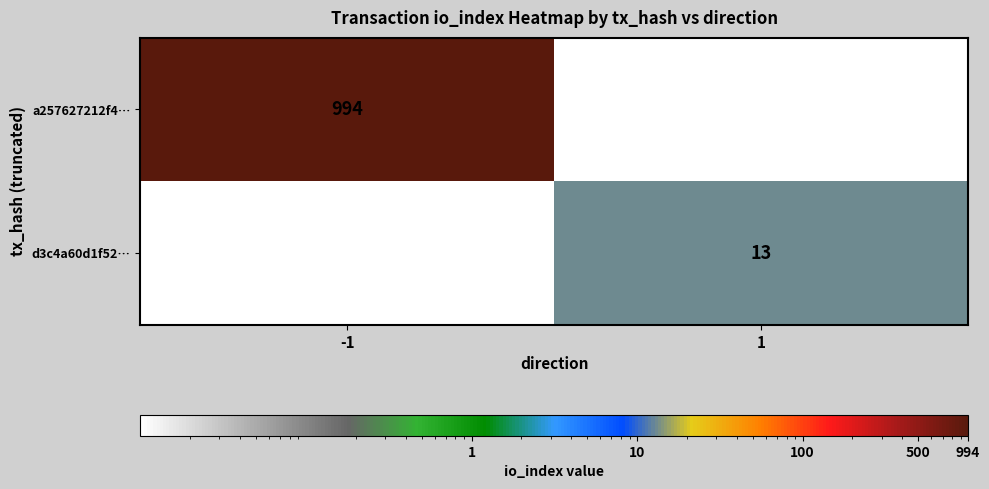

True or false: d3c4a60d1f52… has a value of 23 at 1.

False